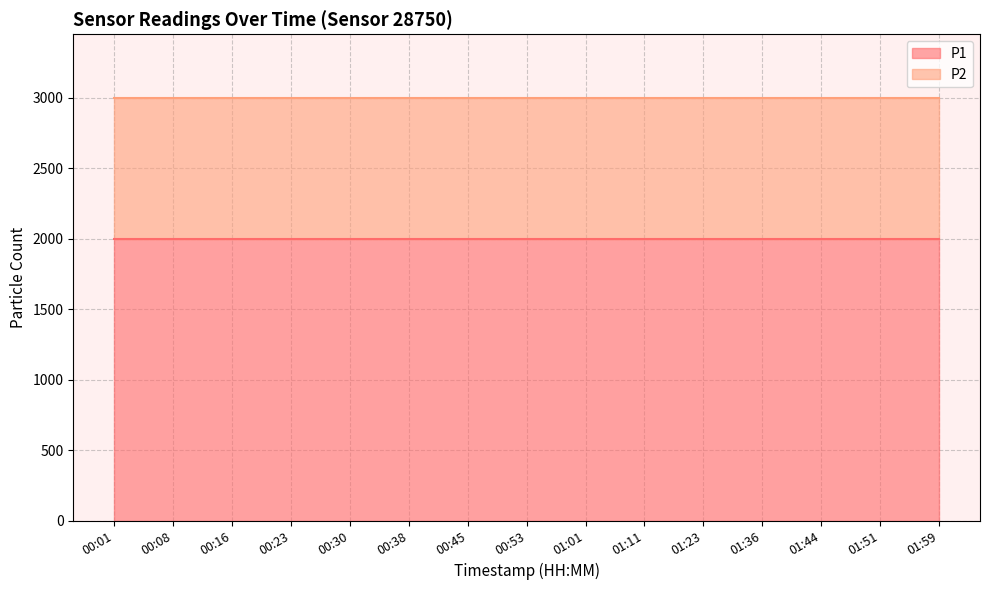

What position from the right is 01:51?

2